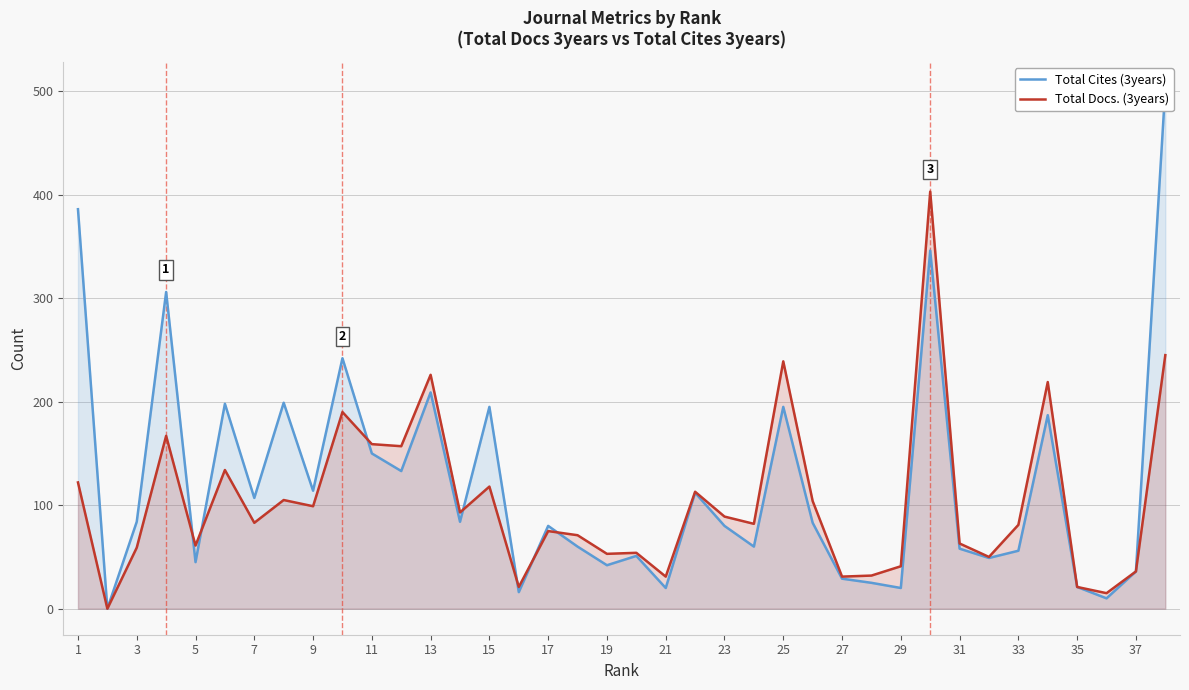

How many categories are shown in the chart?

38